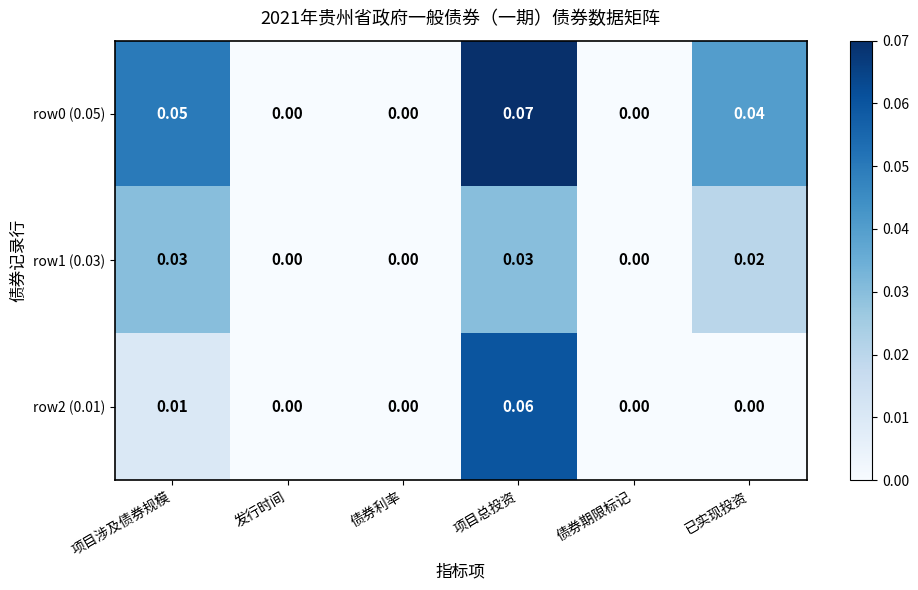

Which label corresponds to the largest value in the chart?

项目总投资